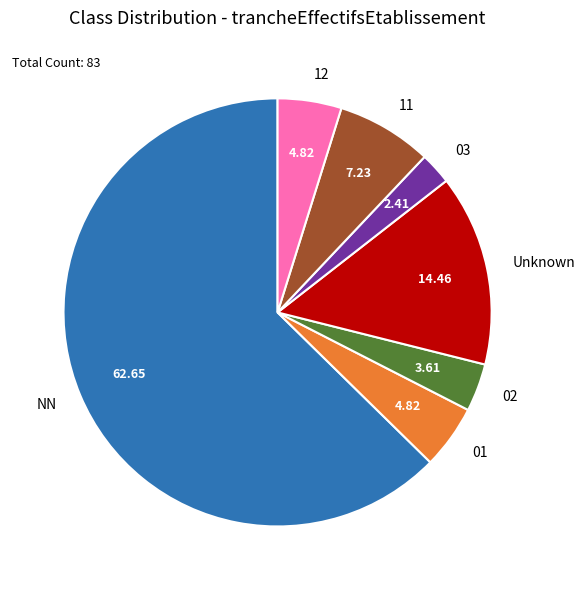

Do 03 and 11 together represent more than half of the pie?

No